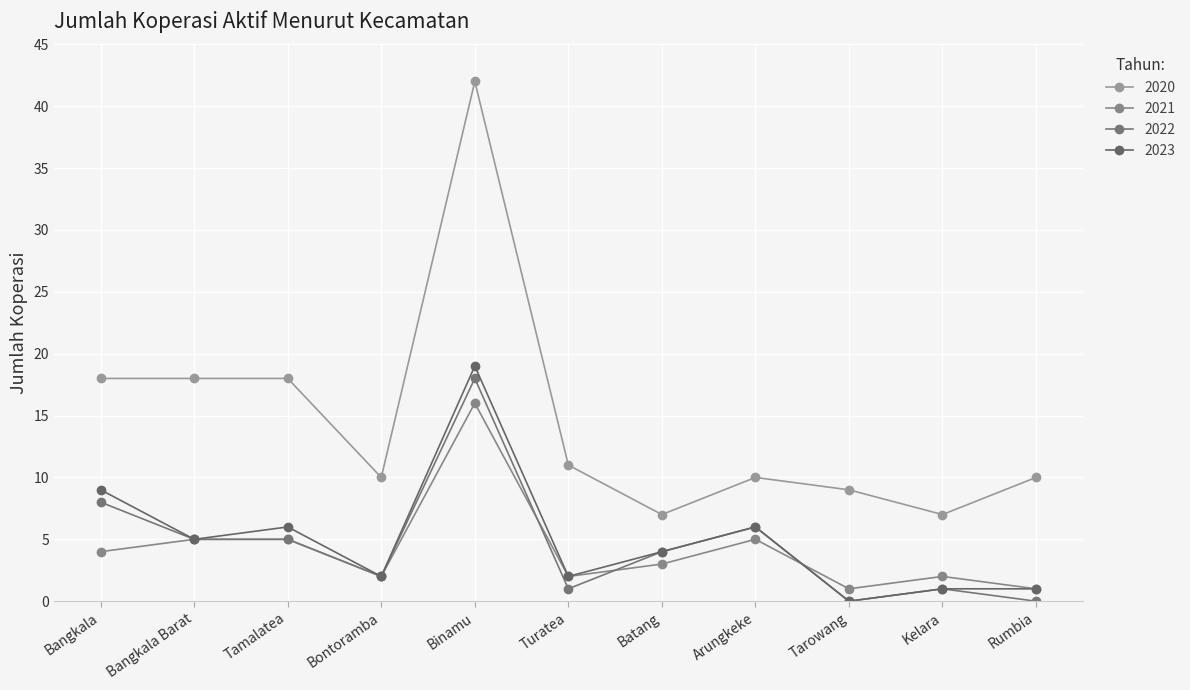

How many positive values does the 2023 series have?

10